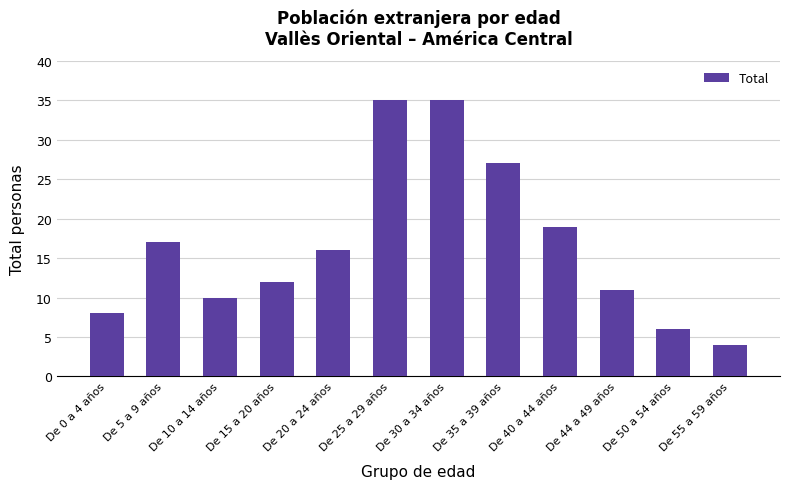

Reading left to right, what are all the values shown in this chart?

De 0 a 4 años=8	De 5 a 9 años=17	De 10 a 14 años=10	De 15 a 20 años=12	De 20 a 24 años=16	De 25 a 29 años=35	De 30 a 34 años=35	De 35 a 39 años=27	De 40 a 44 años=19	De 44 a 49 años=11	De 50 a 54 años=6	De 55 a 59 años=4